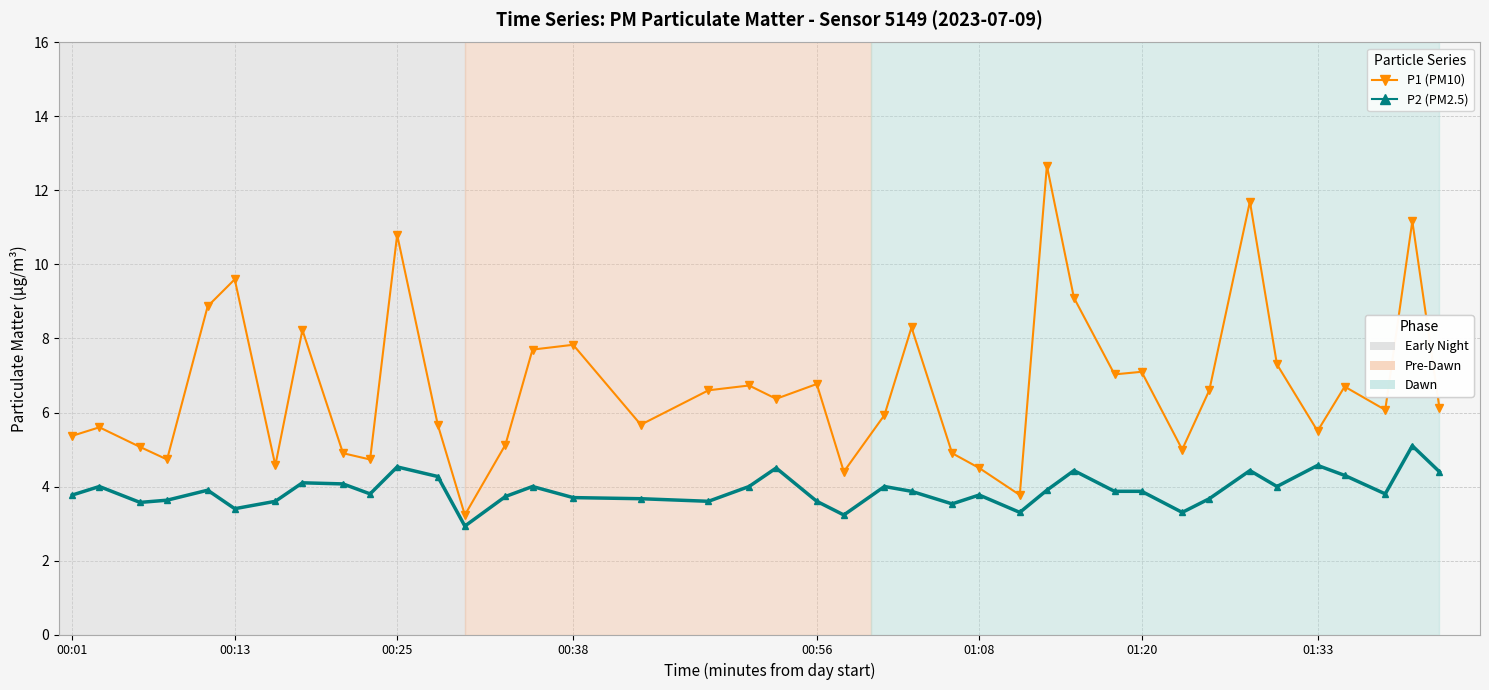

What is the minimum value shown in the chart?

2.9